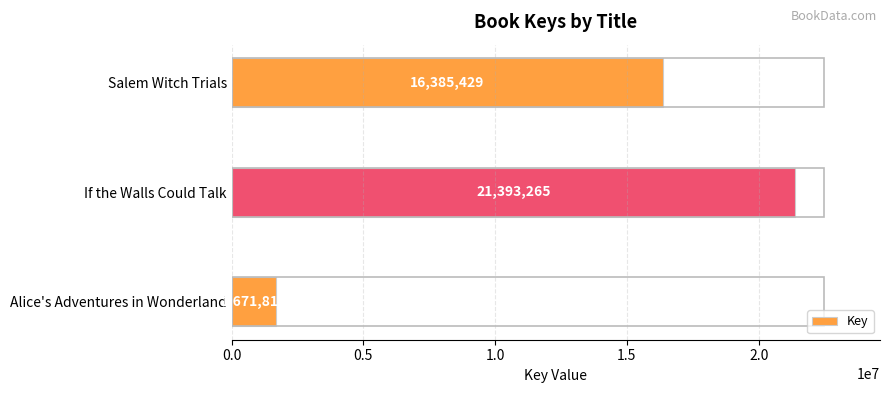

What is the difference between the maximum and minimum values?

19721449